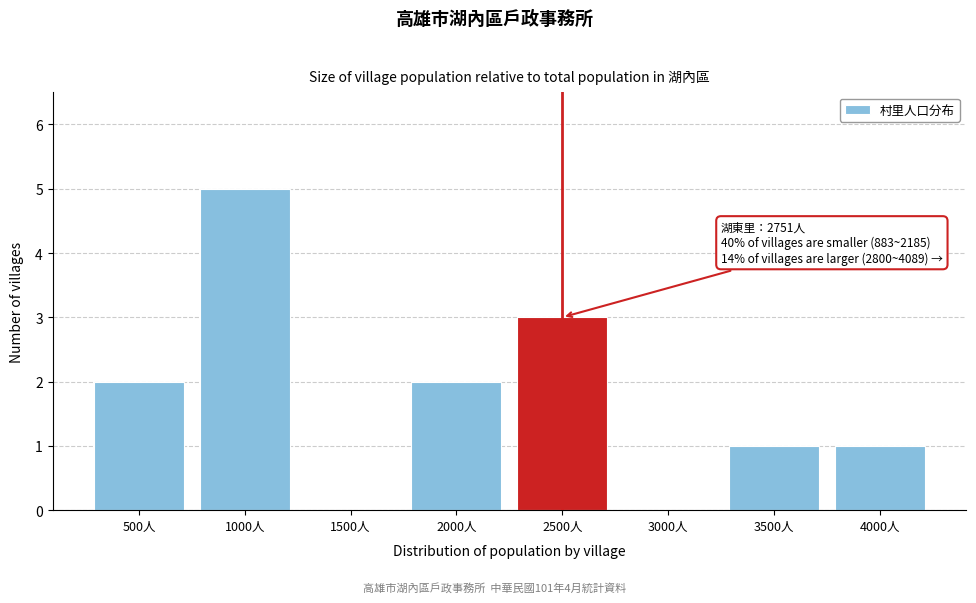

Reading right to left, list all the values displayed in this chart.

4000人=1	3500人=1	3000人=0	2500人=3	2000人=2	1500人=0	1000人=5	500人=2